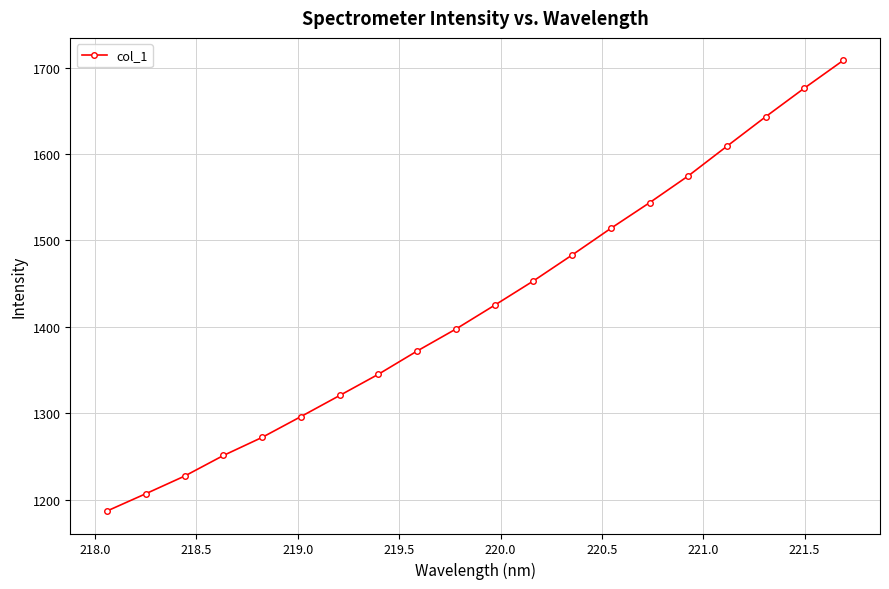

True or false: there are more than 1 points higher than both neighbors.

False